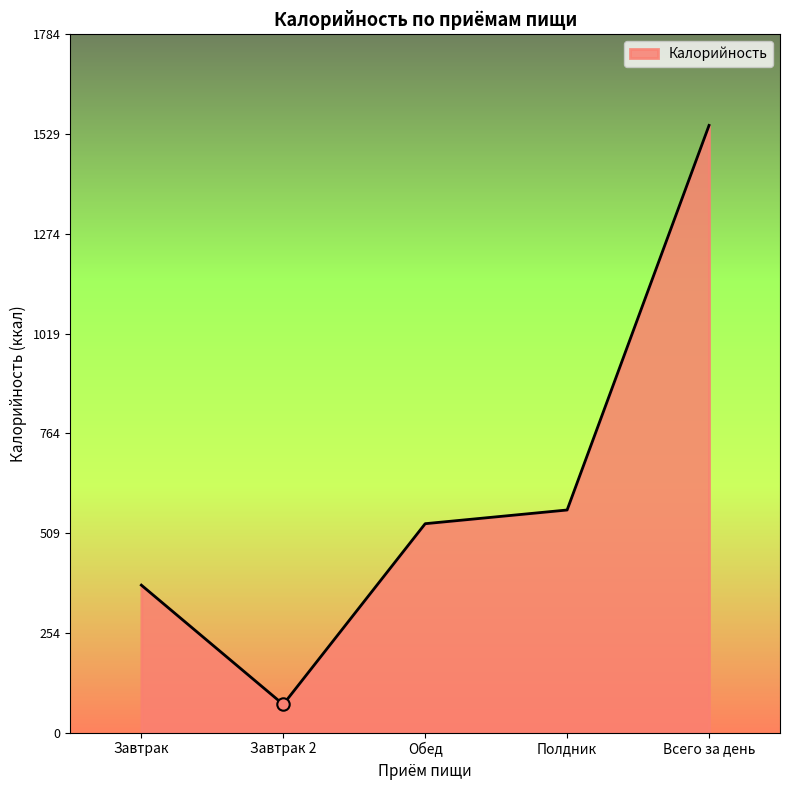

What is the ratio of the value at Полдник to the value at Всего за день?

0.4